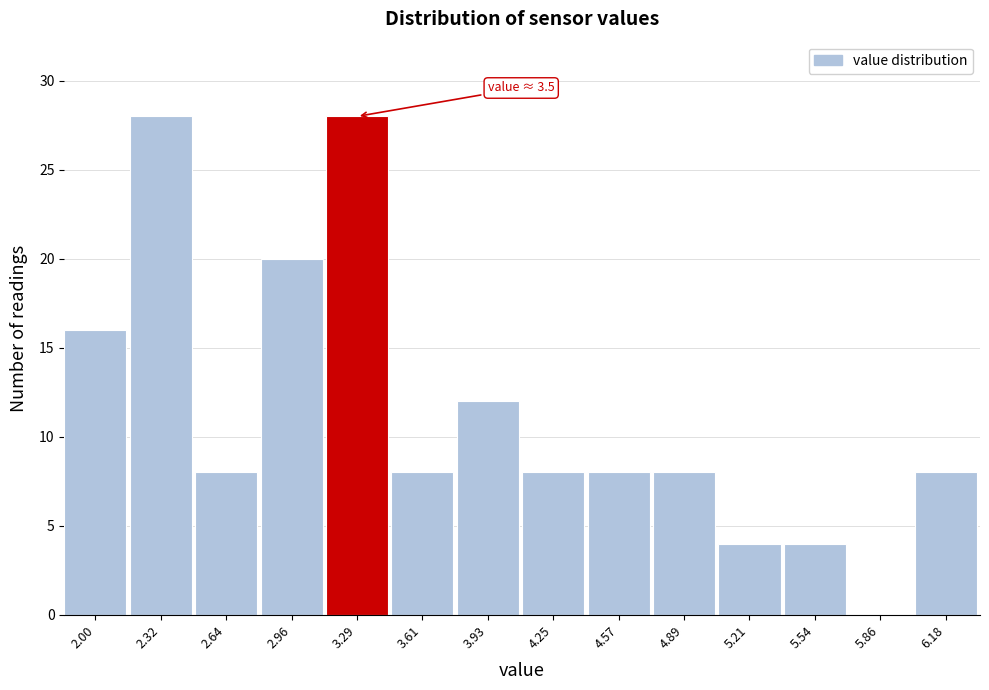

Reading left to right, extract all data points from this chart.

2.00=16	2.32=28	2.64=8	2.96=20	3.29=28	3.61=8	3.93=12	4.25=8	4.57=8	4.89=8	5.21=4	5.54=4	5.86=0	6.18=8